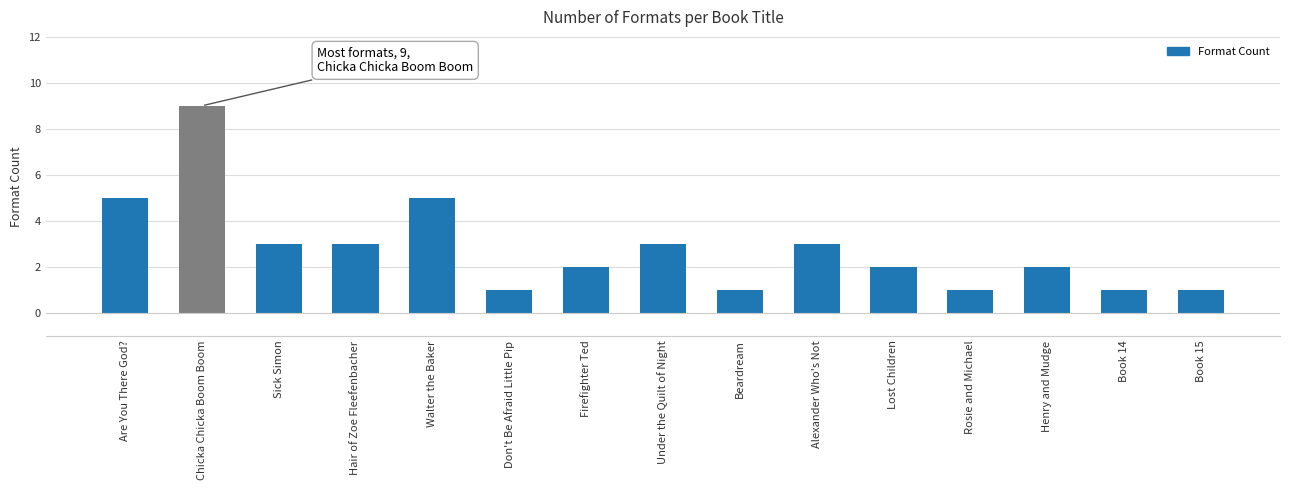

Count the number of categories in the chart.

15